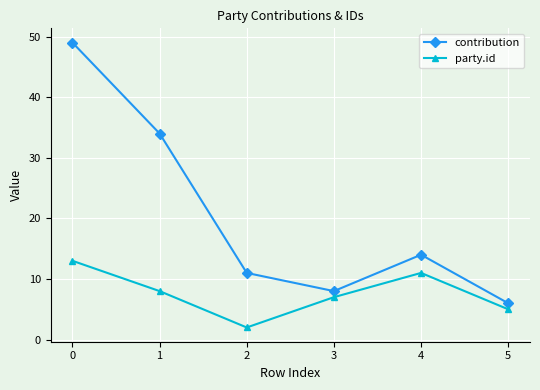

Is it true that contribution equals 34 at 1?

True